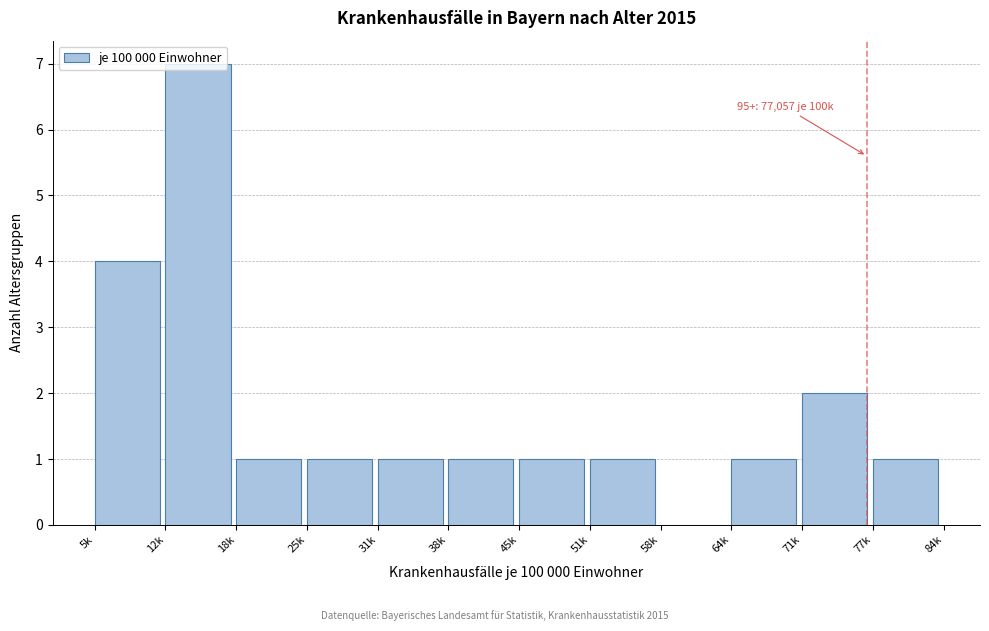

The value at 58k is 0. True or false?

True